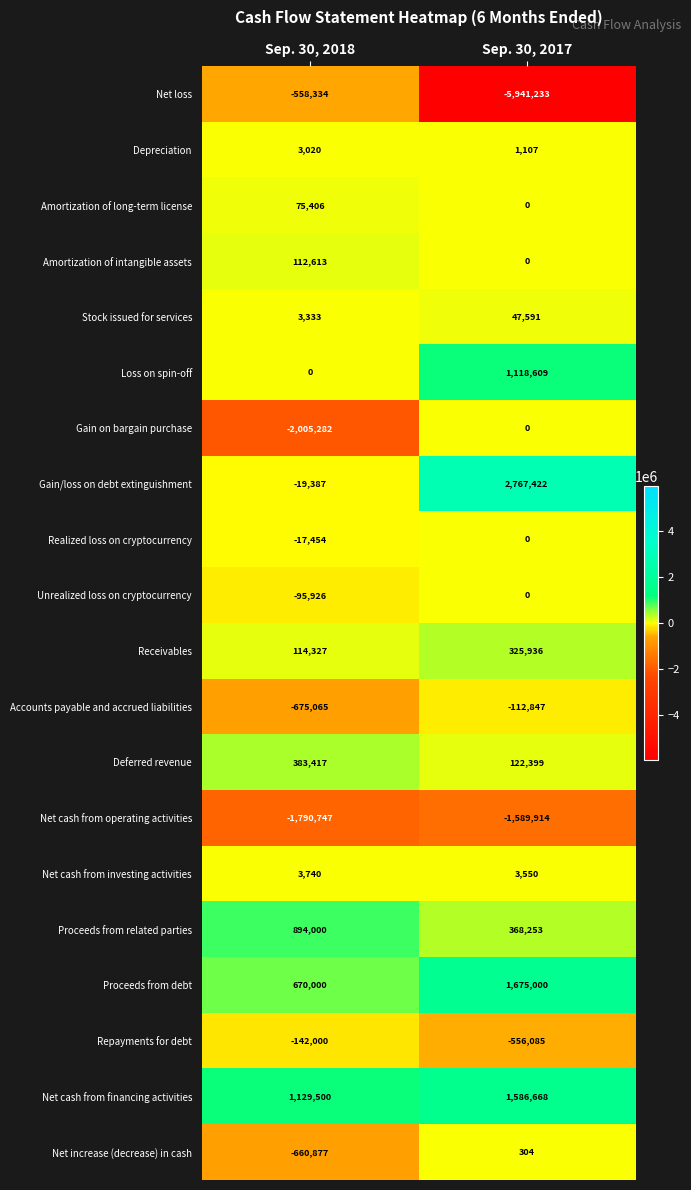

The value of Amortization of intangible assets at Sep. 30, 2017 is 34913. True or false?

False